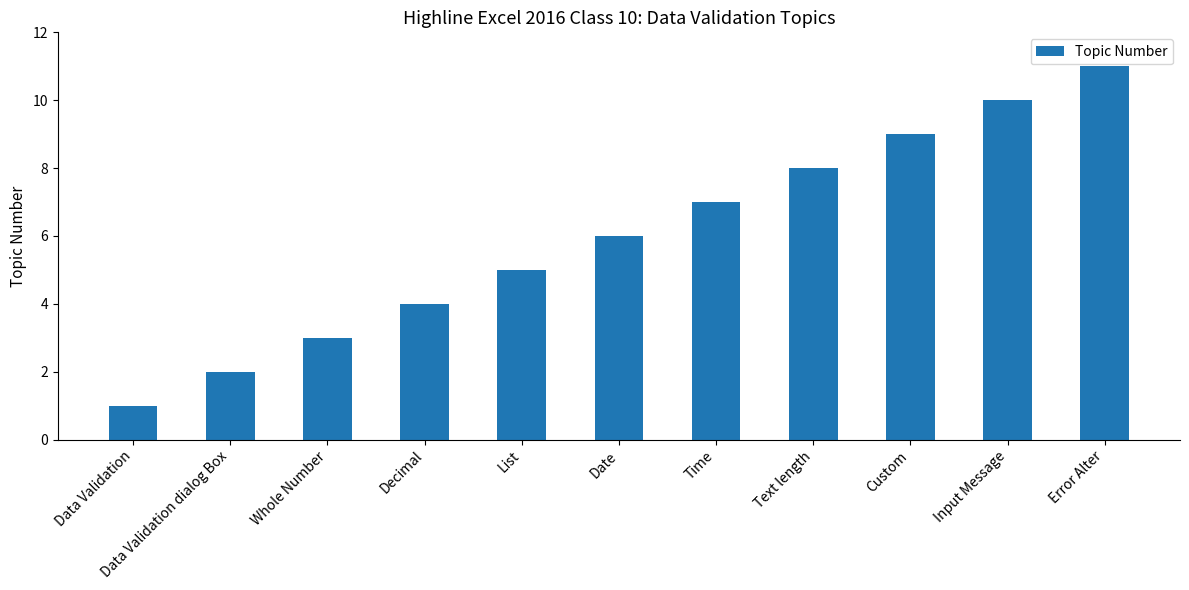

Count the number of data series in this chart.

1